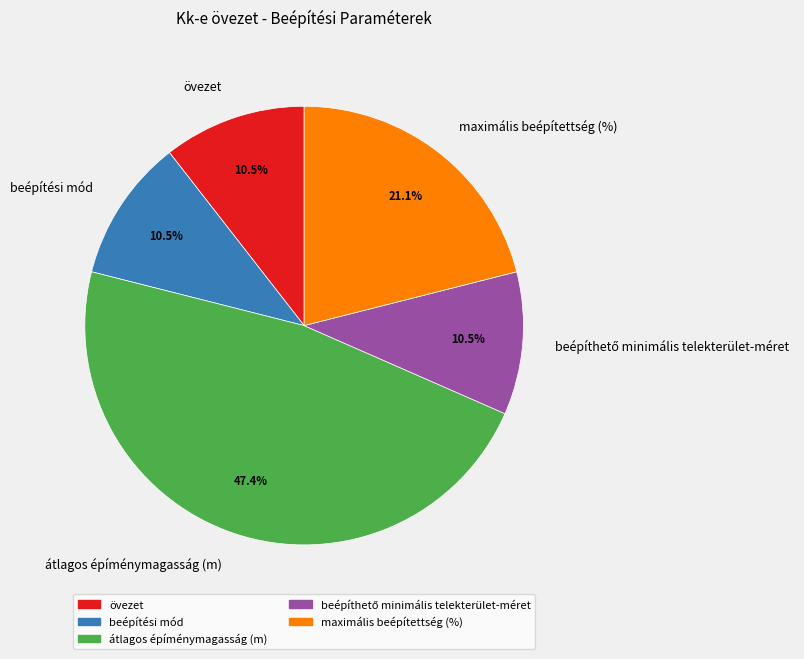

Does beépítési mód account for over 50% of the chart?

No